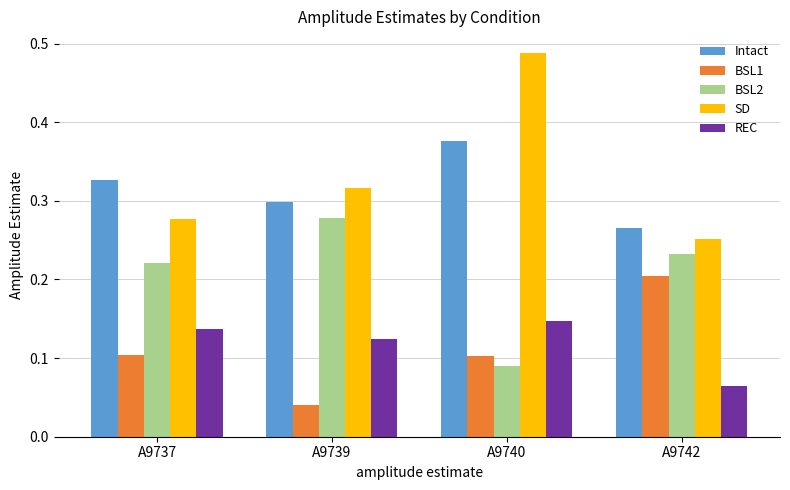

What is the sum of all BSL2 values?

0.8